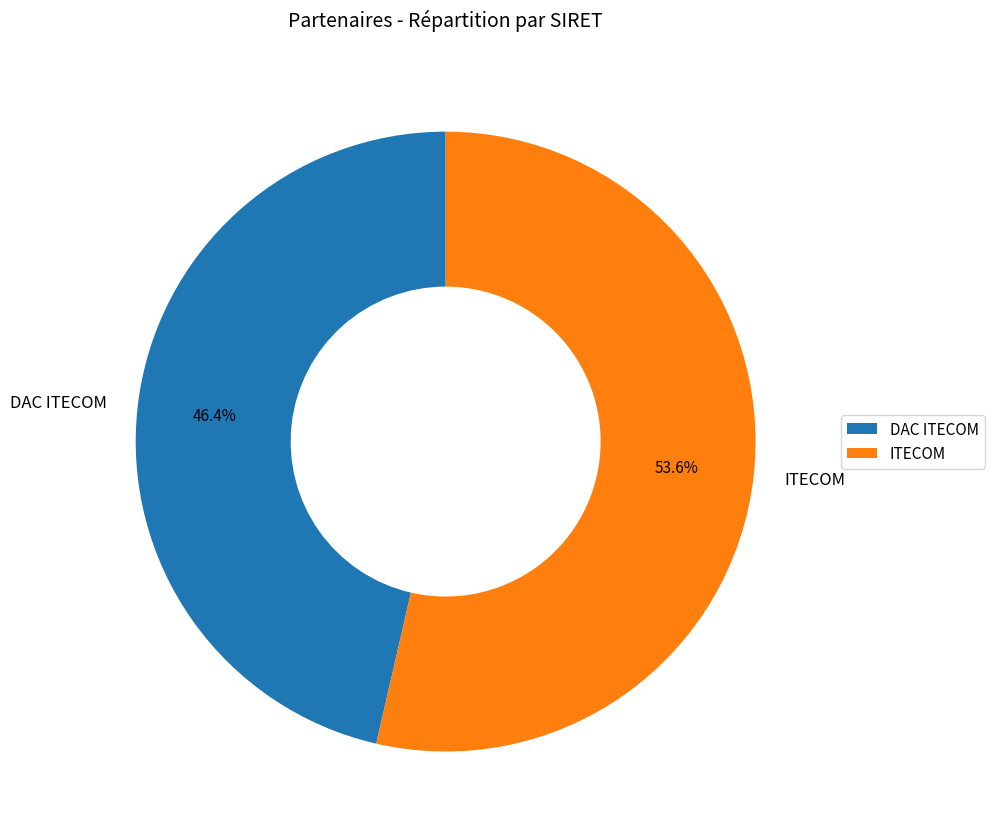

How much of the chart is everything except ITECOM?

46.4%